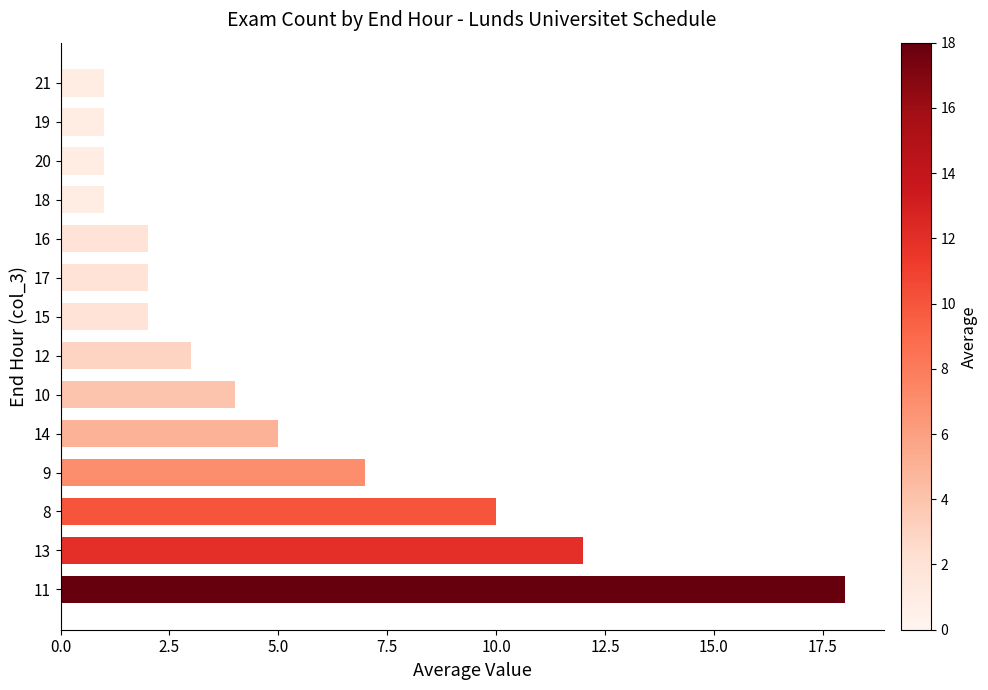

How many values are below 3?

7